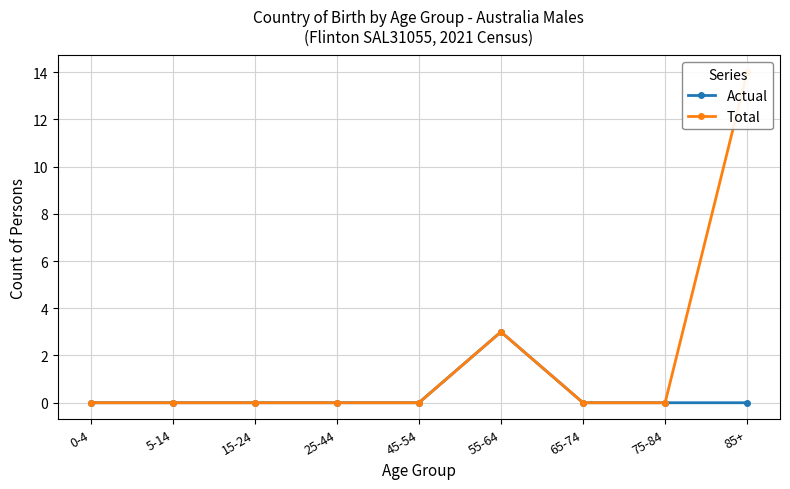

How many values in Total are above zero?

2